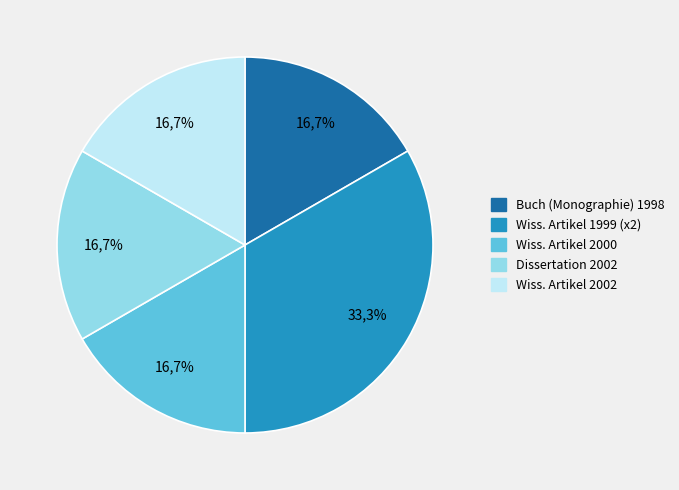

What percentage do Wissenschaftlicher Artikel (2000) and Wissenschaftlicher Artikel (1999) together represent?

50.0%